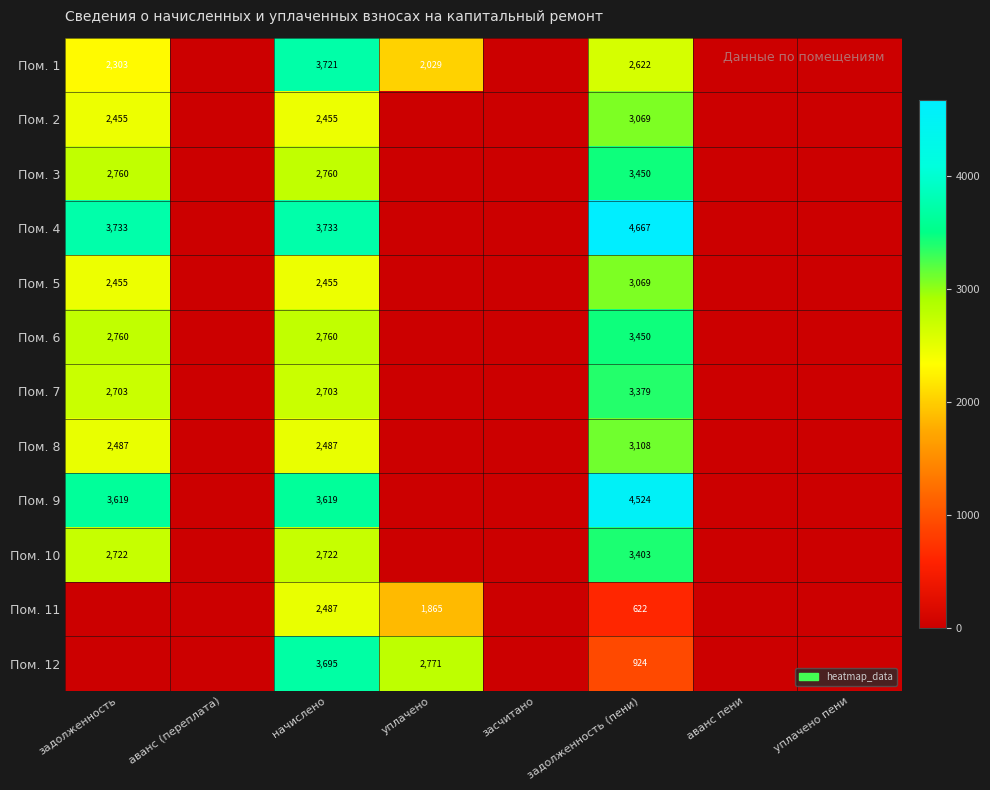

What is the difference between the Пом. 2 values at задолженность (пени) and задолженность?

614